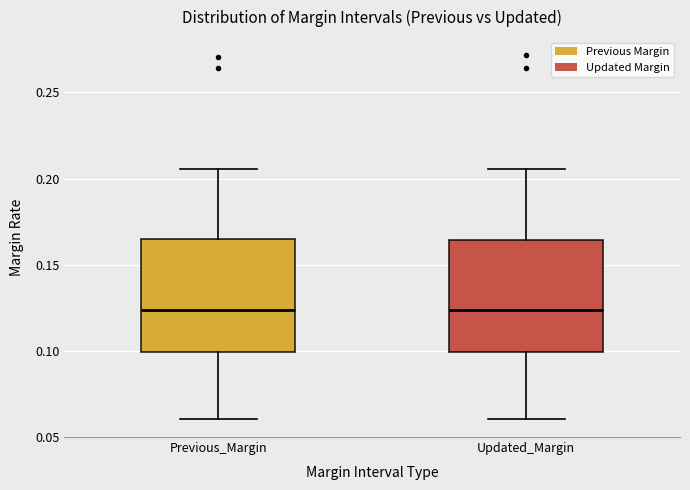

Reading left to right, read every box against the y-axis: the position of its median line, the range the box covers, and the ends of its whiskers. The values are not printed on the chart, so give them approximately, as read against the axis.

Previous_Margin: median 0.125, box 0.100 to 0.165, whiskers 0.060 to 0.205
Updated_Margin: median 0.125, box 0.100 to 0.165, whiskers 0.060 to 0.205